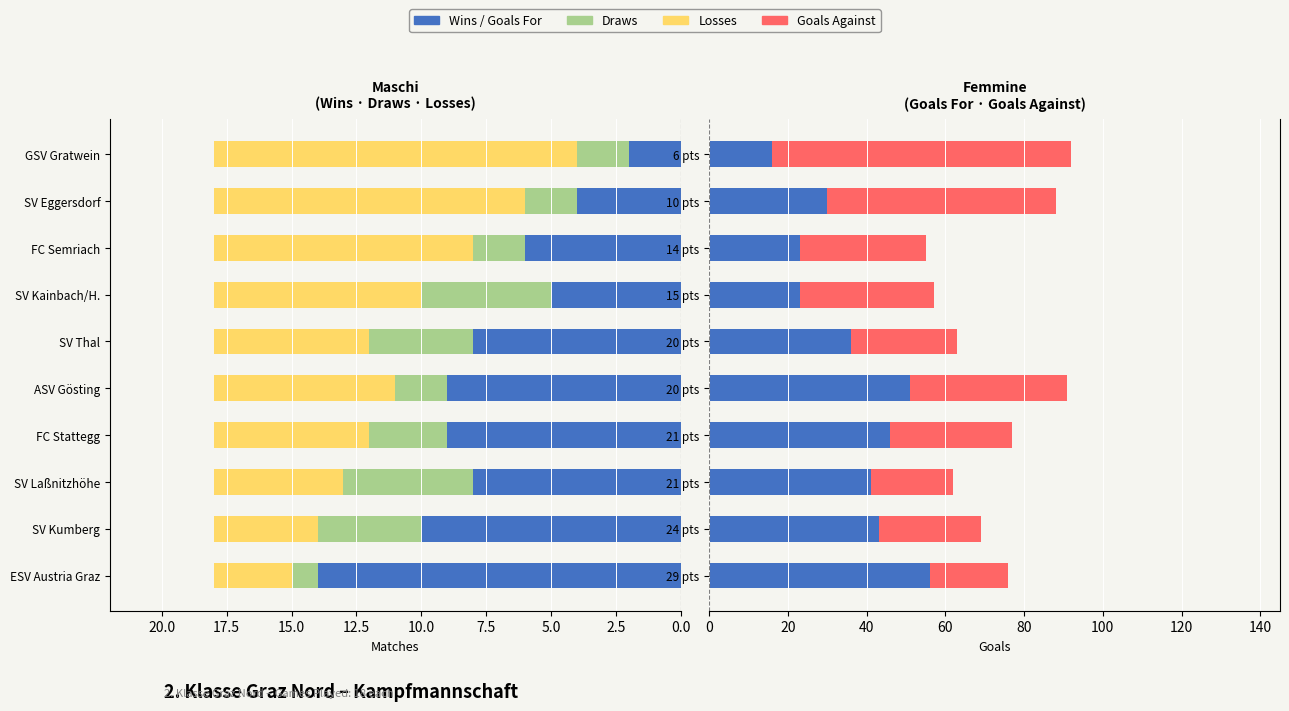

How many bars are there in total?

50